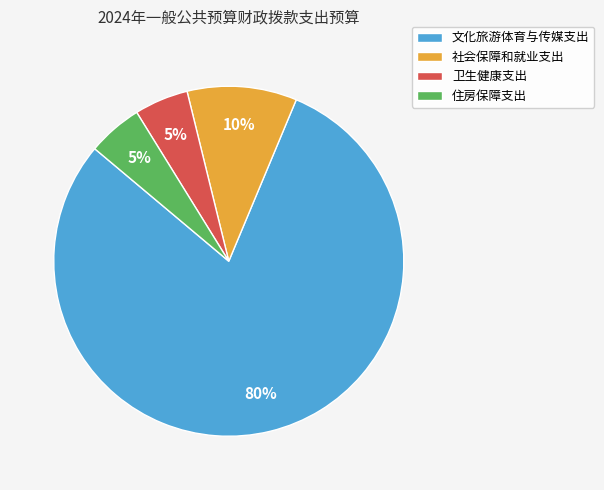

What is the ratio of the value at 住房保障支出 to the value at 卫生健康支出?

1.0